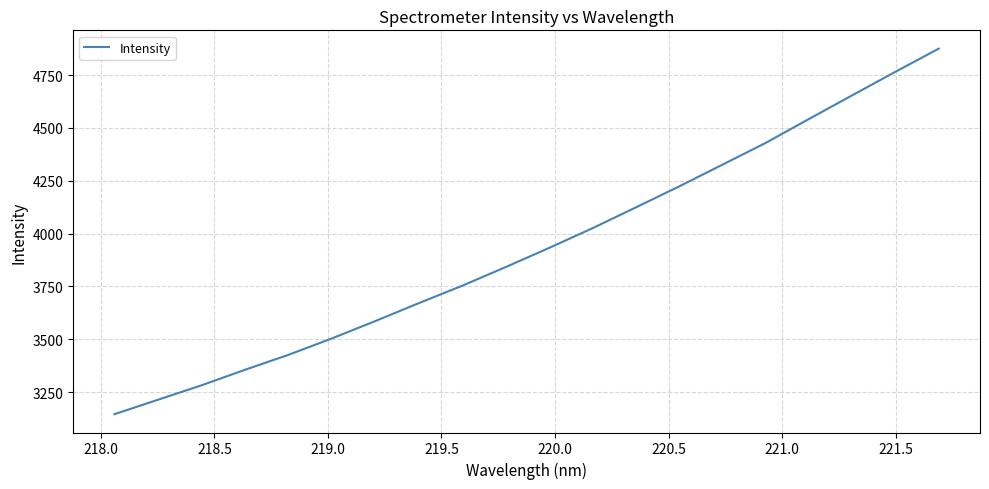

How many values exceed 3930?

10